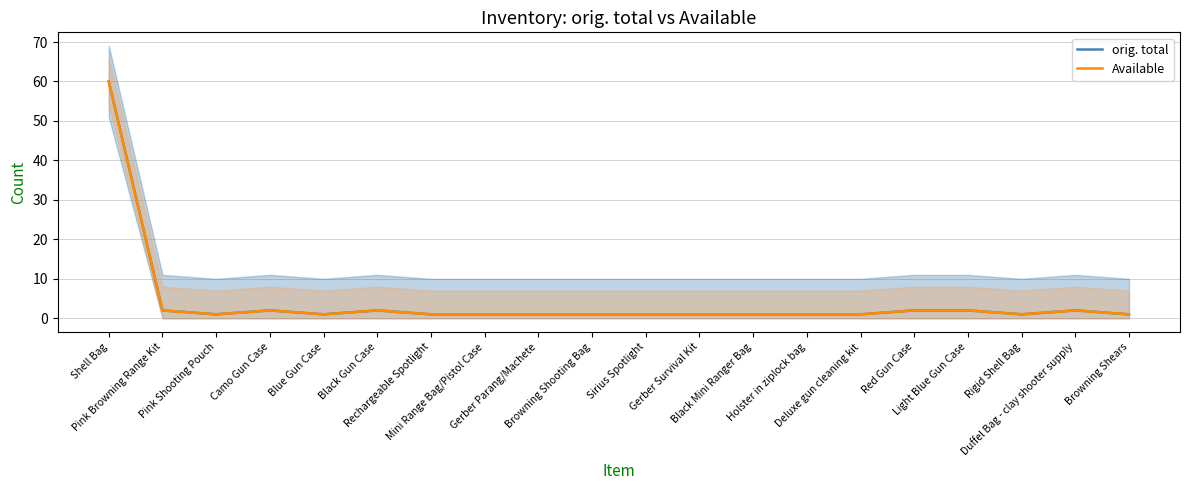

Reading left to right, transcribe all the data shown in this chart.

orig. total: 60	2	1	2	1	2	1	1	1	1	1	1	1	1	1	2	2	1	2	1
Available: 60	2	1	2	1	2	1	1	1	1	1	1	1	1	1	2	2	1	2	1